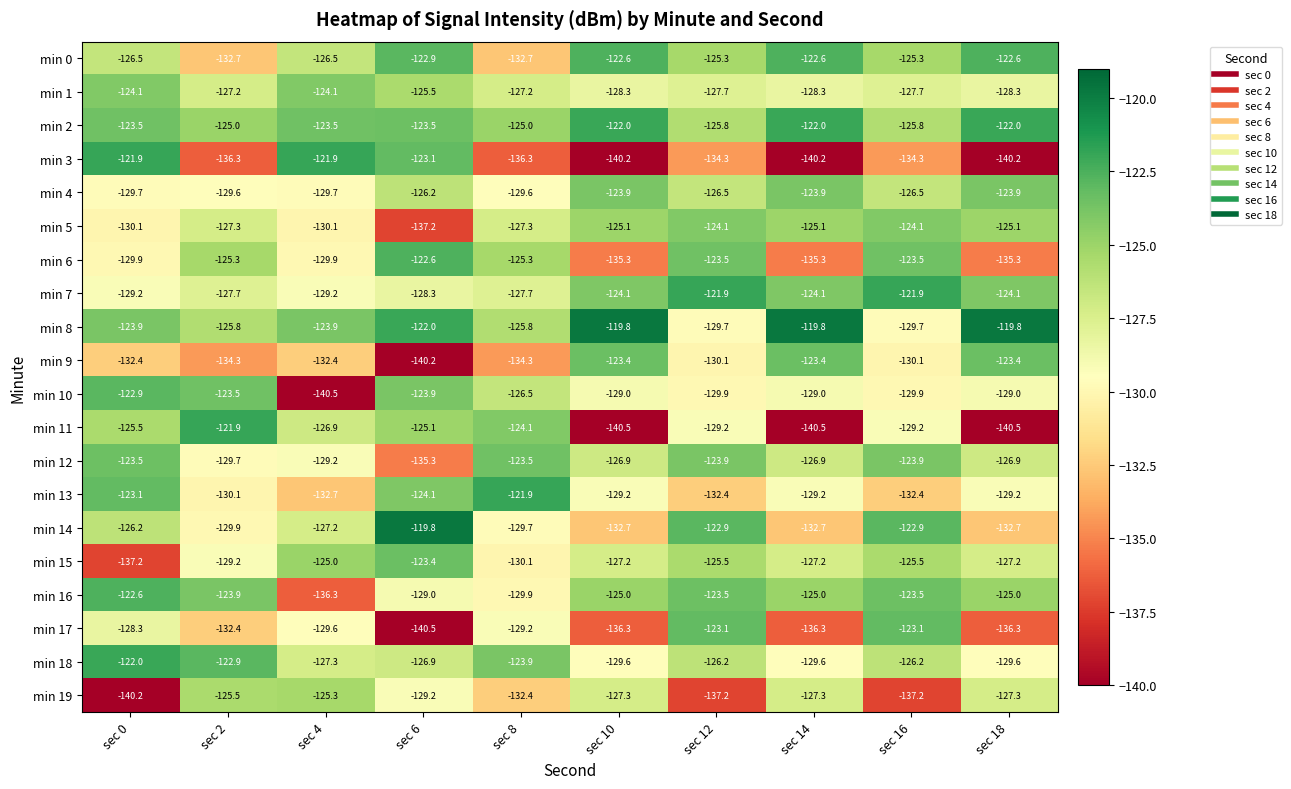

True or false: min 19 has a value of -57.4 at sec 0.

False